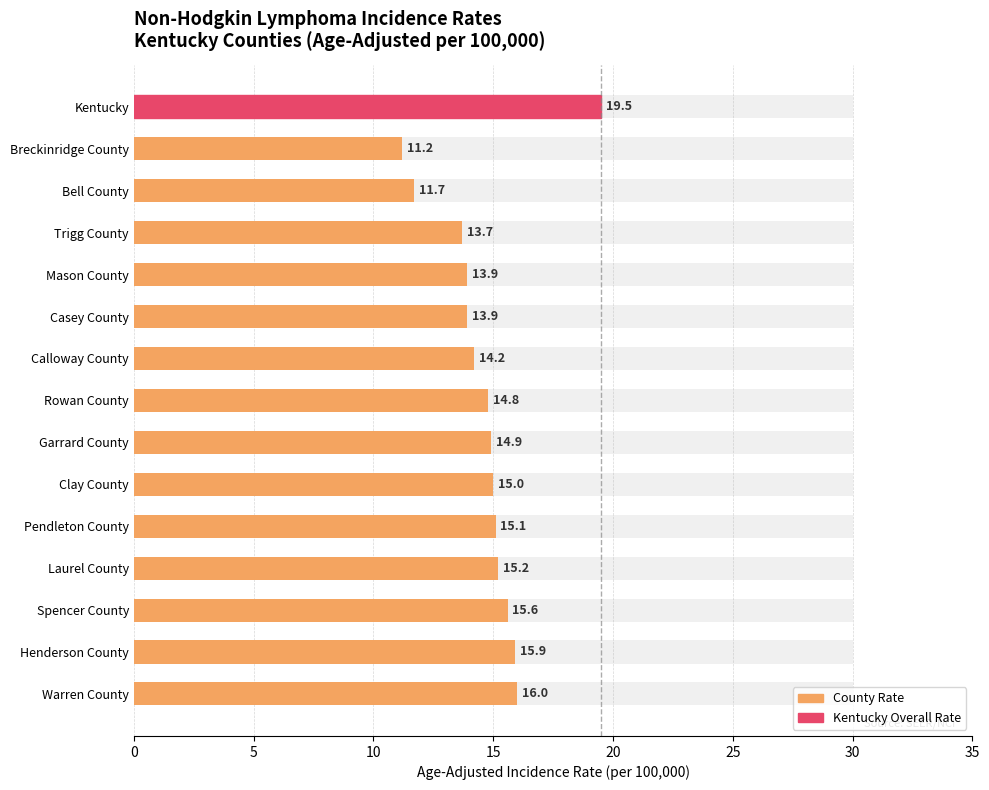

What is the label of the 5th bar from the right?

Pendleton County